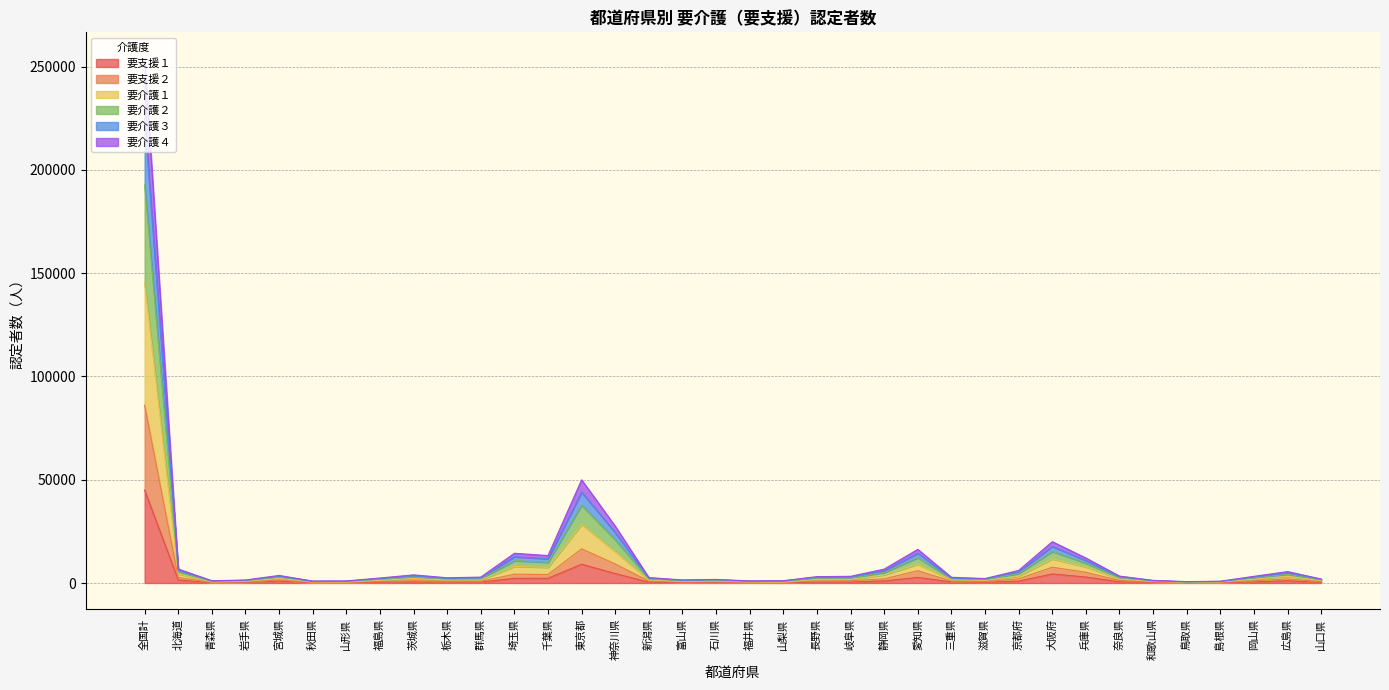

At which label does 要介護３ reach its peak?

全国計